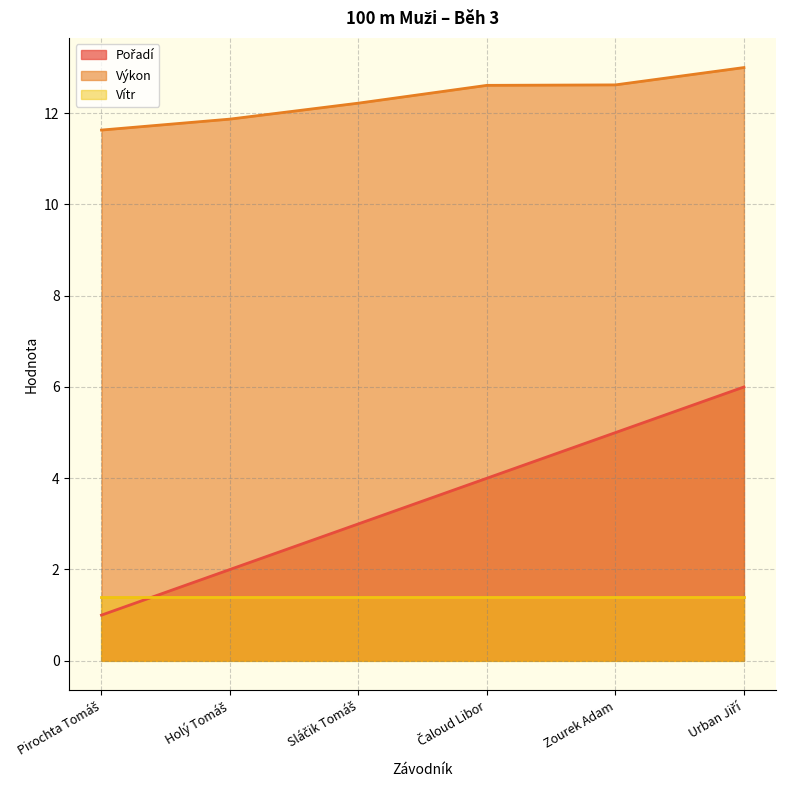

True or false: Výkon has a value of 12.6 at Zourek Adam.

True